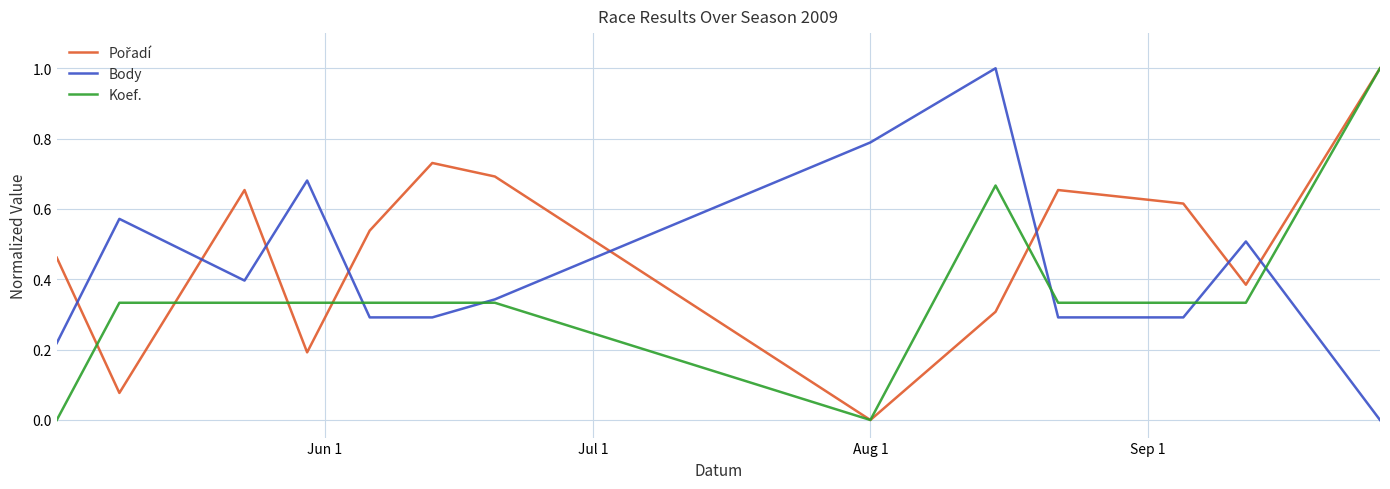

What is the greatest value displayed?

1.0